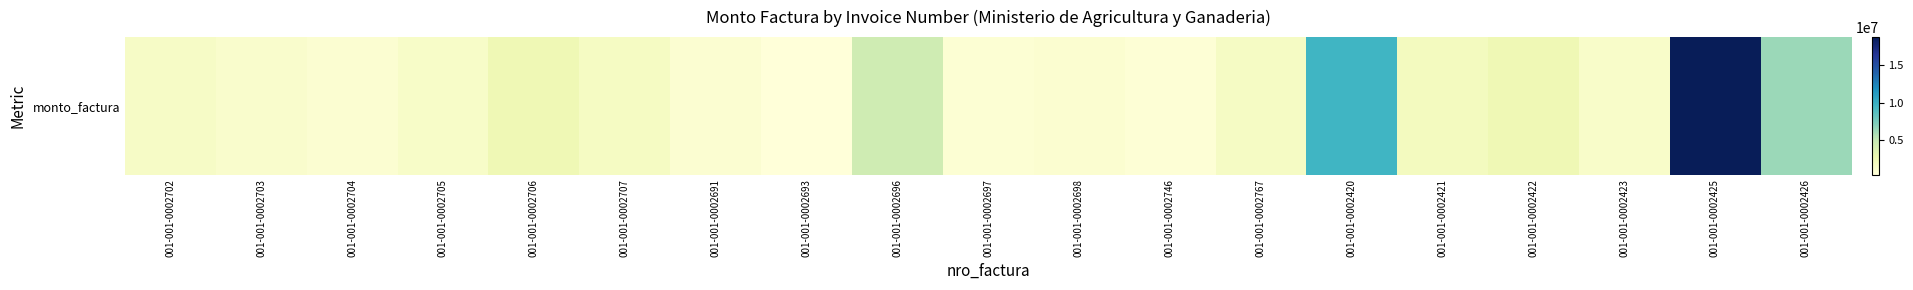

What is the ratio of the value at 001-001-0002696 to the value at 001-001-0002691?

4.9